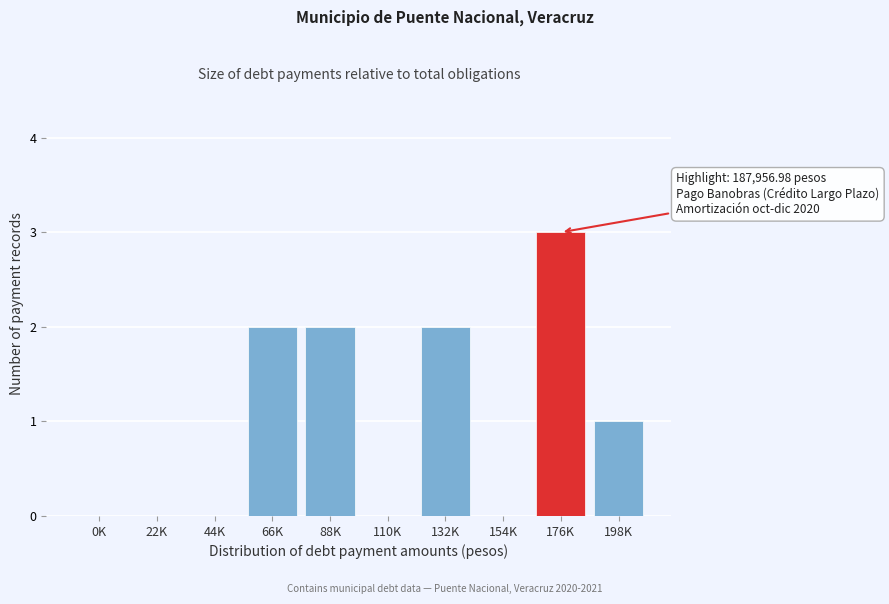

Reading left to right, extract all data points from this chart.

0K=0	22K=0	44K=0	66K=2	88K=2	110K=0	132K=2	154K=0	176K=3	198K=1